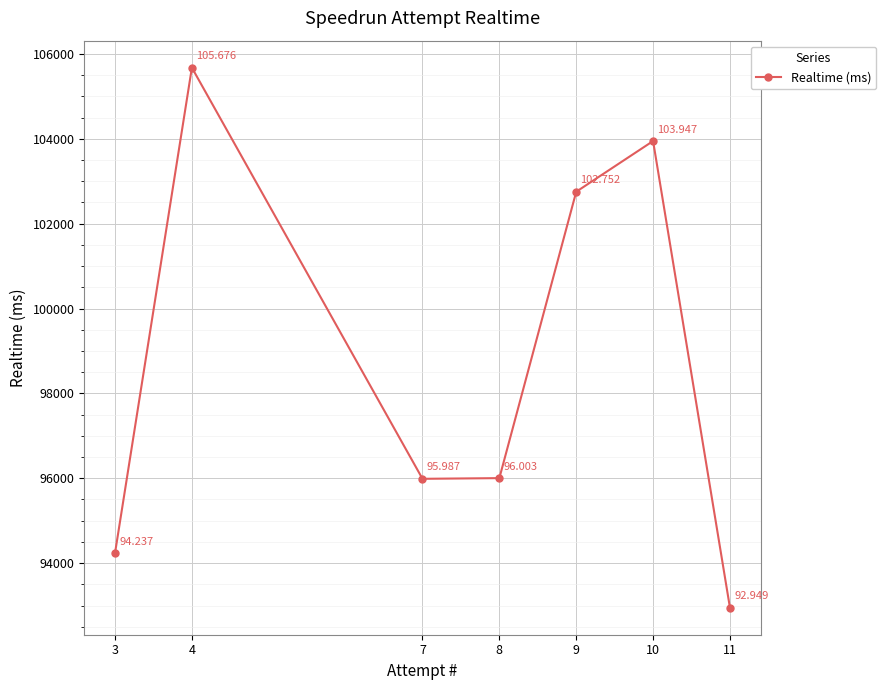

The chart shows a value of 55870 at 10. True or false?

False